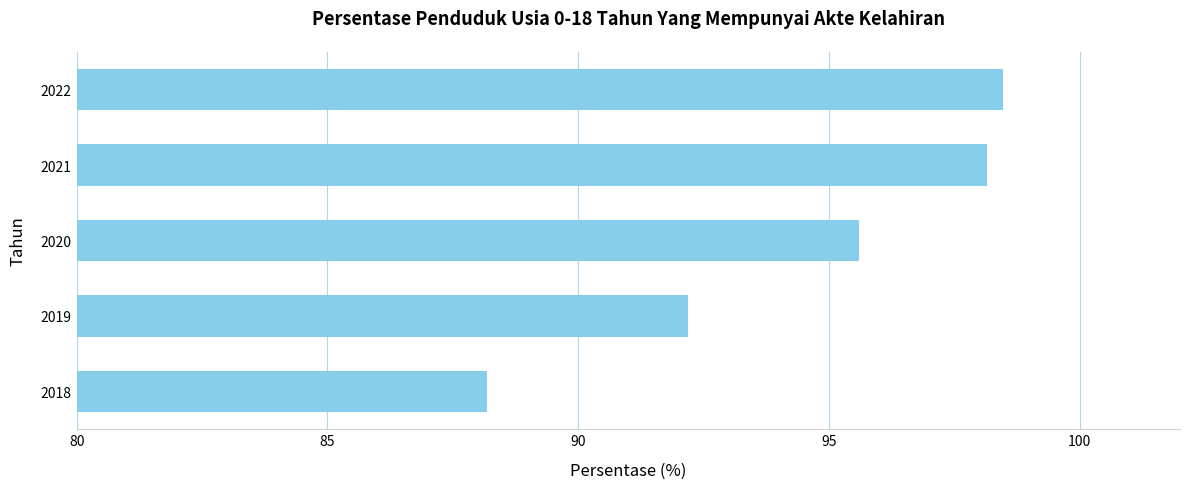

Rank the categories by value from lowest to highest.

2018, 2019, 2020, 2021, 2022